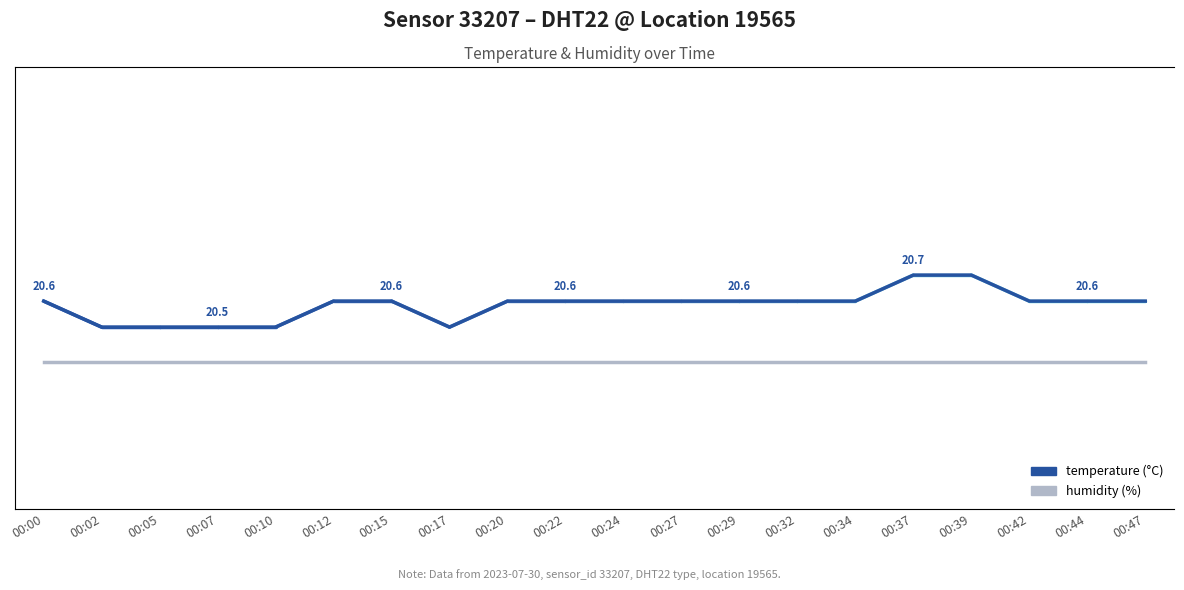

The humidity series shows 99.9 at 00:32. True or false?

True